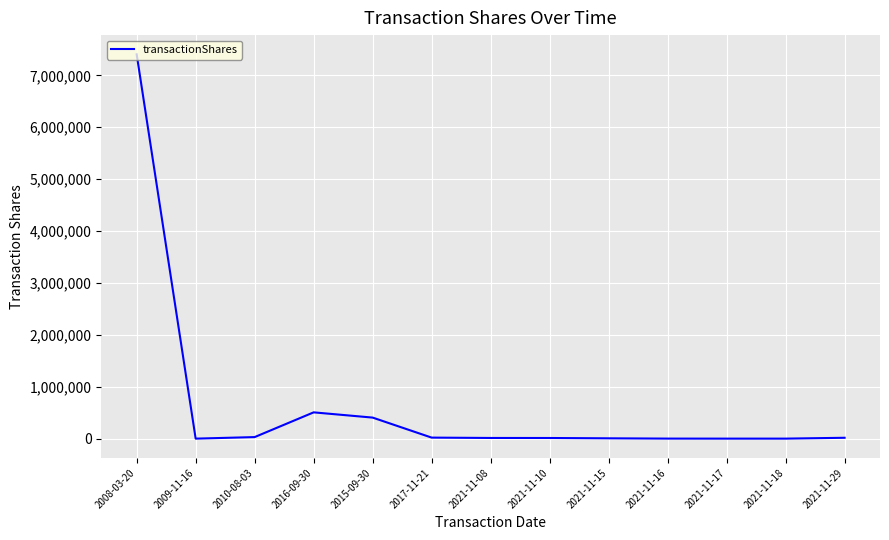

What is the minimum value shown in the chart?

100